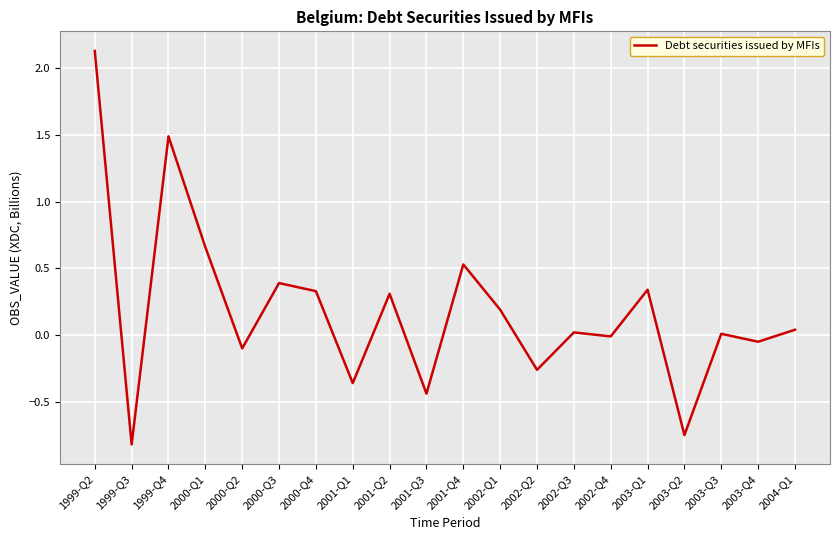

The value at 2001-Q4 is 0.5. True or false?

True